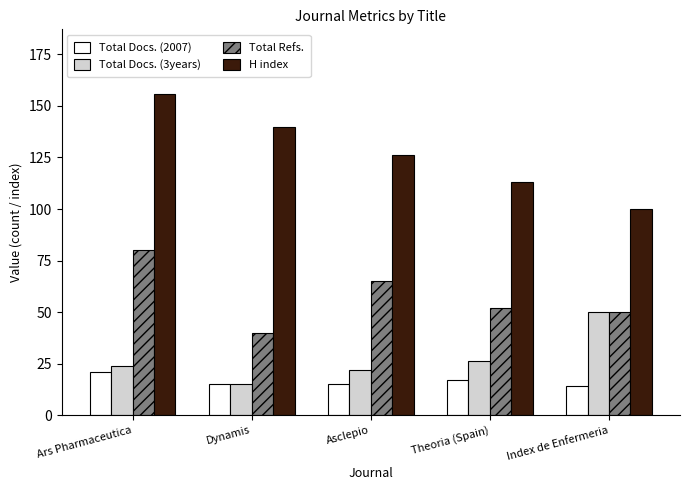

What is the sum of all H index values?

635